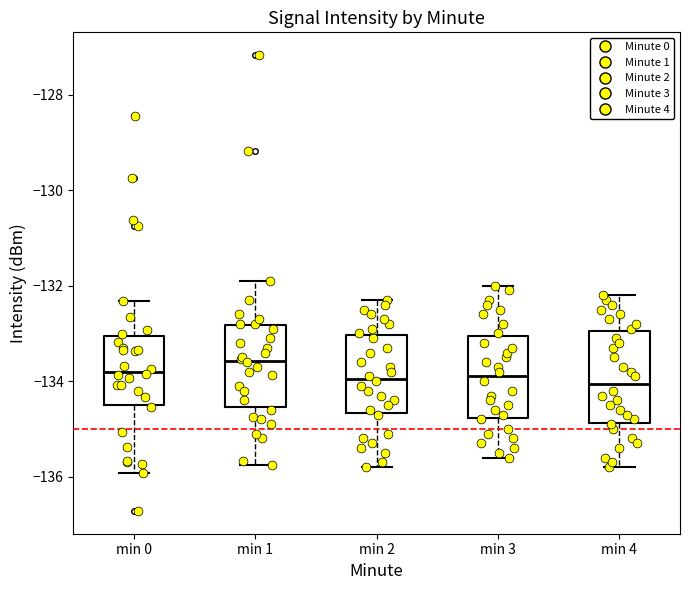

Reading left to right, read every box against the y-axis: the position of its median line, the range the box covers, and the ends of its whiskers. The values are not printed on the chart, so give them approximately, as read against the axis.

min 0: median -133.8, box -134.4 to -133.0, whiskers -136.0 to -132.4
min 1: median -133.6, box -134.6 to -132.8, whiskers -135.8 to -131.8
min 2: median -134.0, box -134.6 to -133.0, whiskers -135.8 to -132.2
min 3: median -133.8, box -134.8 to -133.0, whiskers -135.6 to -132.0
min 4: median -134.0, box -134.8 to -133.0, whiskers -135.8 to -132.2